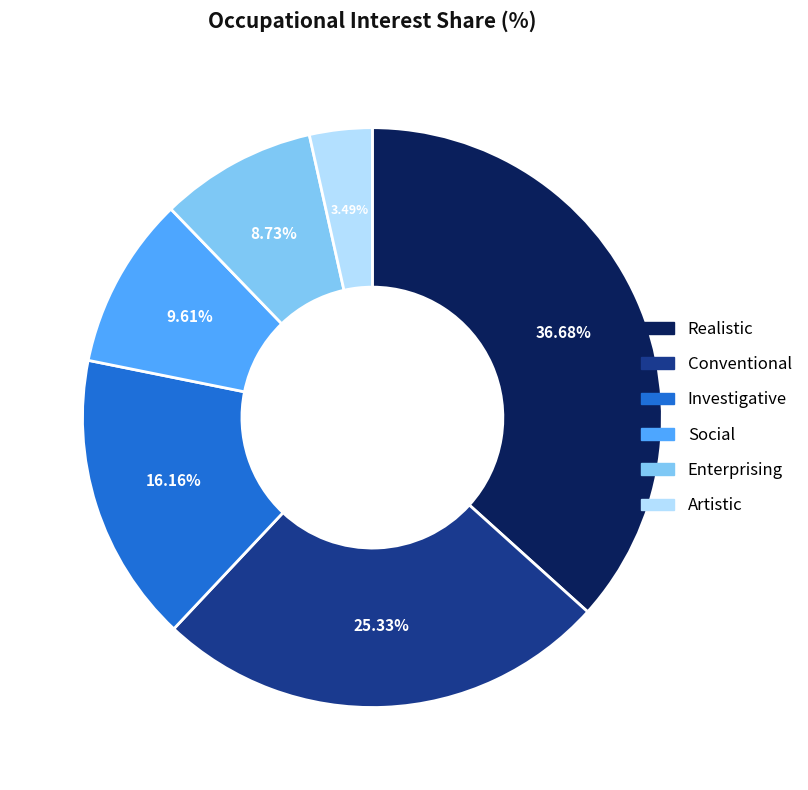

True or false: Realistic accounts for 37% of the total.

True